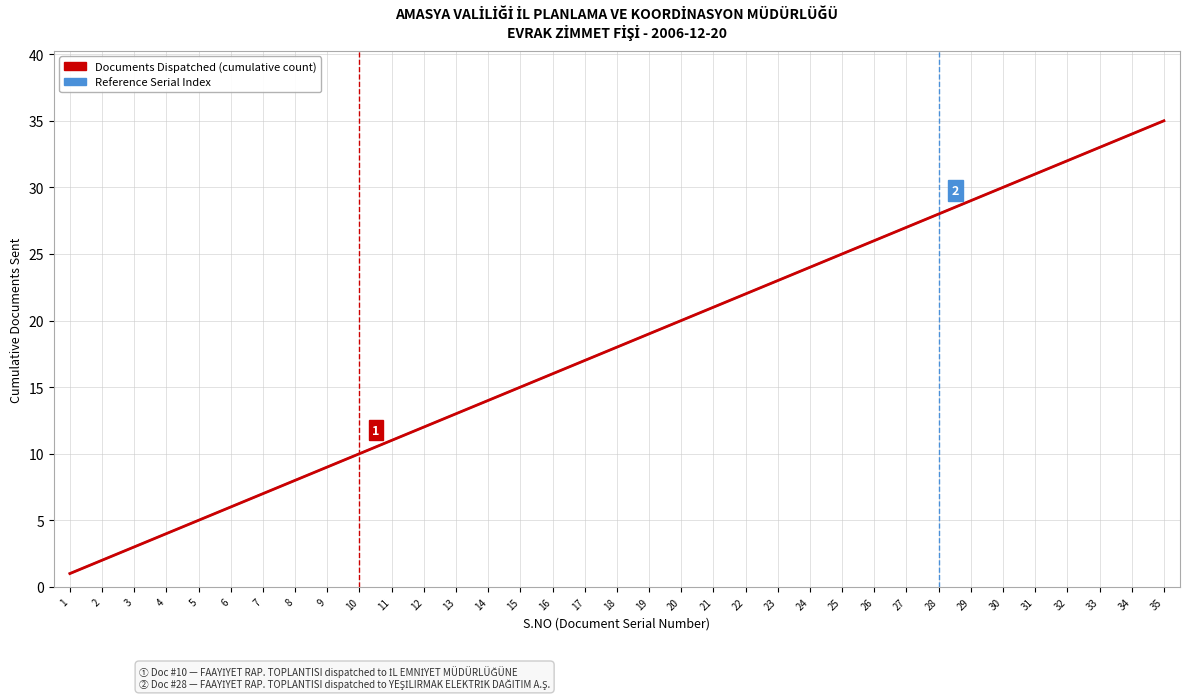

Does the chart have visible grid lines?

Yes